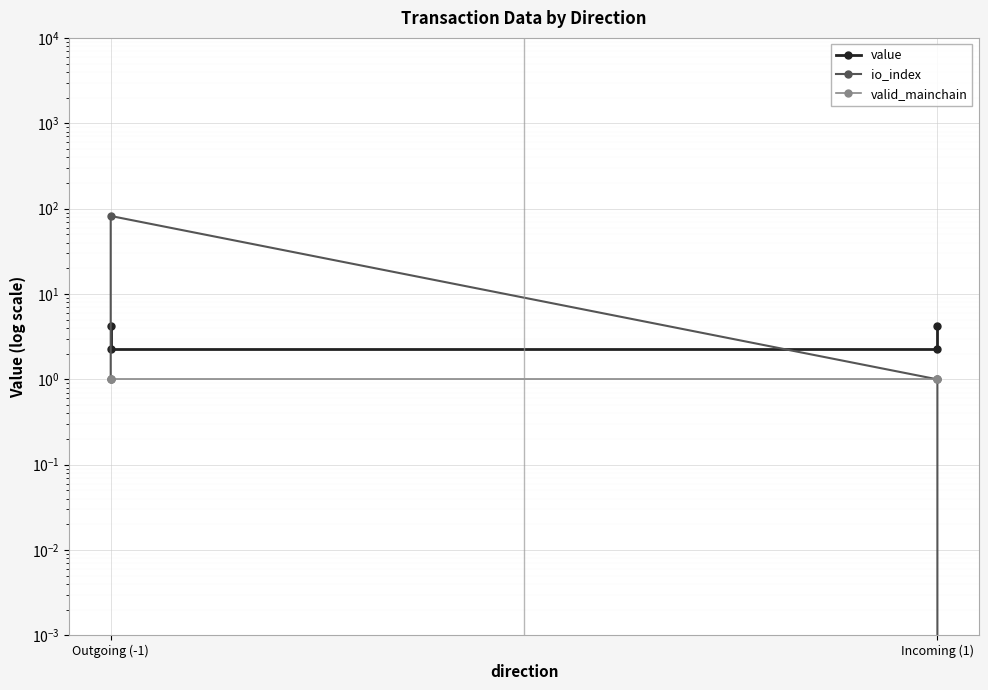

True or false: valid_mainchain and io_index cross at least once.

False